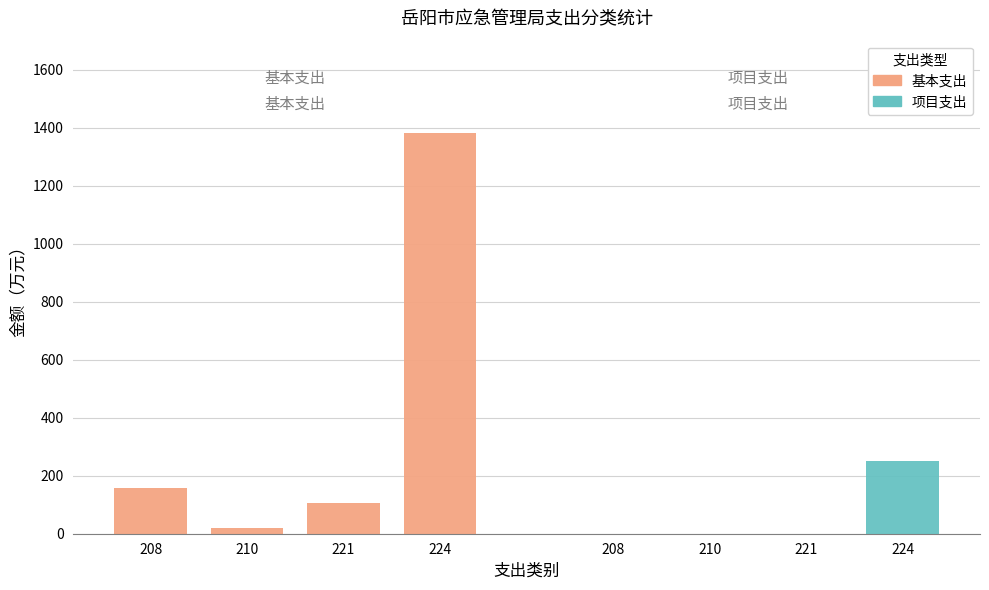

The value of 基本支出 at 221 is 104.5. True or false?

True